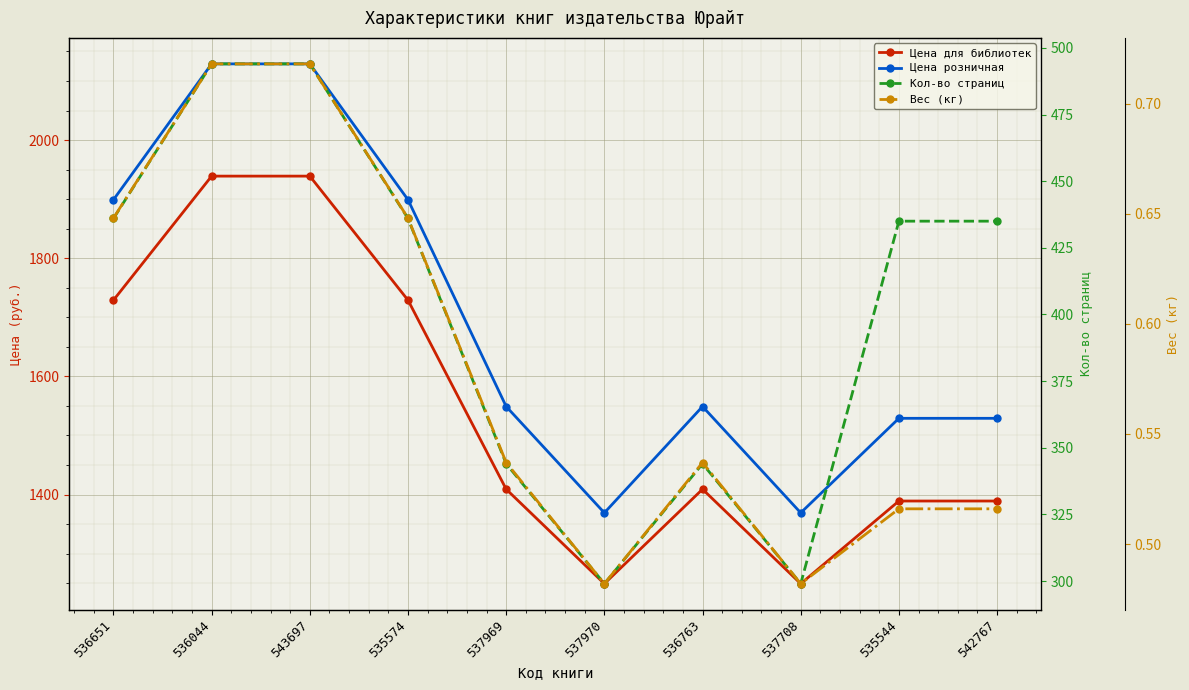

How many interior local valleys does the Вес (кг) series have?

2